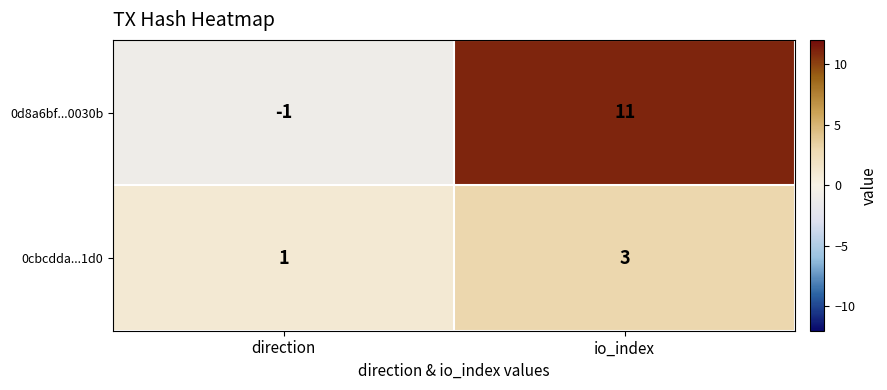

True or false: 0cbcdda...1d0 has a value of 3 at io_index.

True